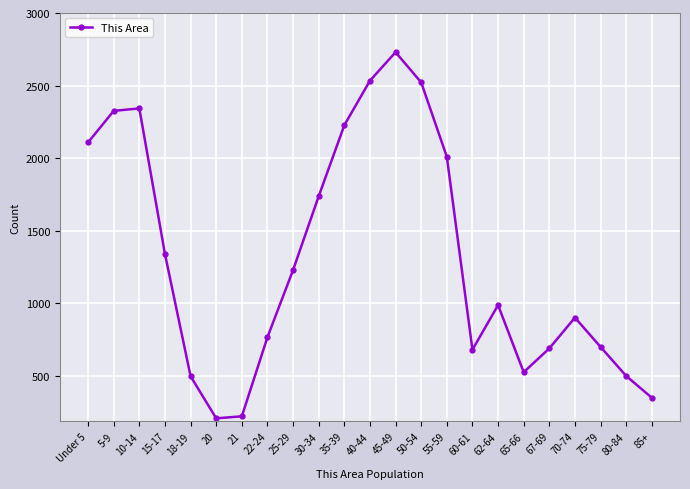

How many distinct data groups are displayed?

1